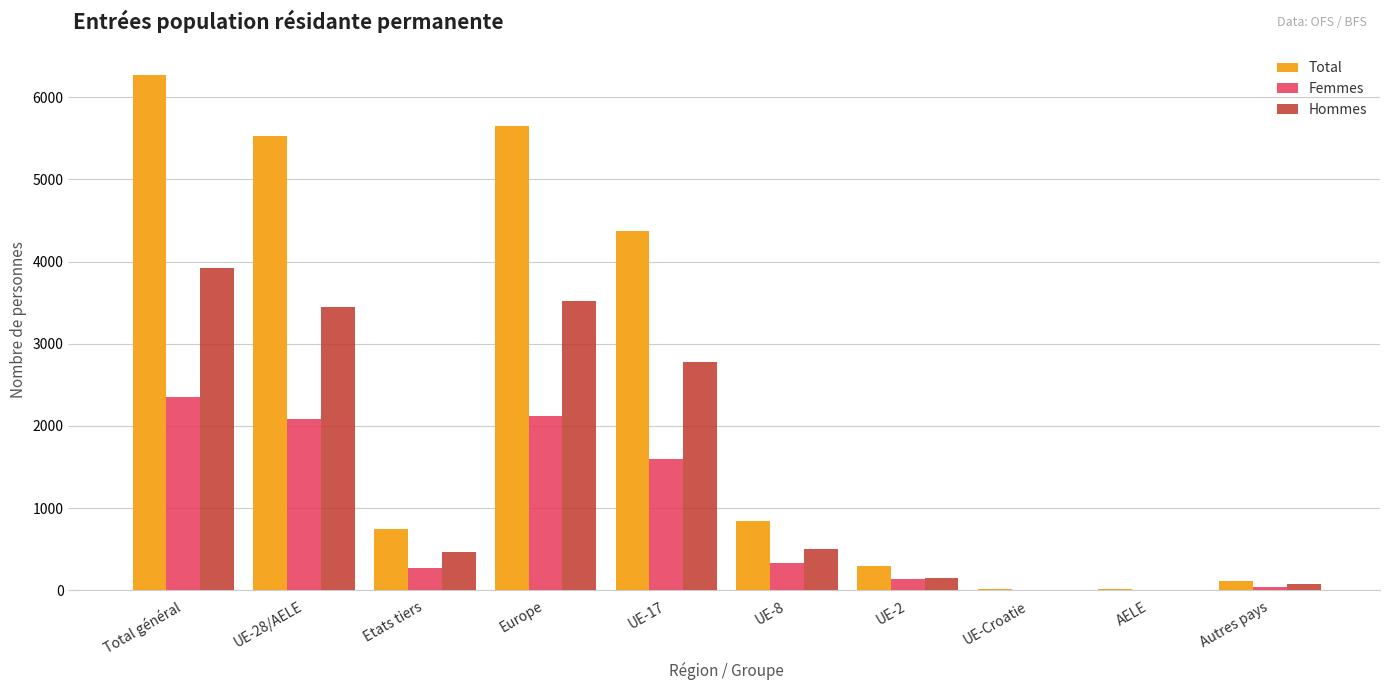

At which category is the sum across all series the highest?

Total général